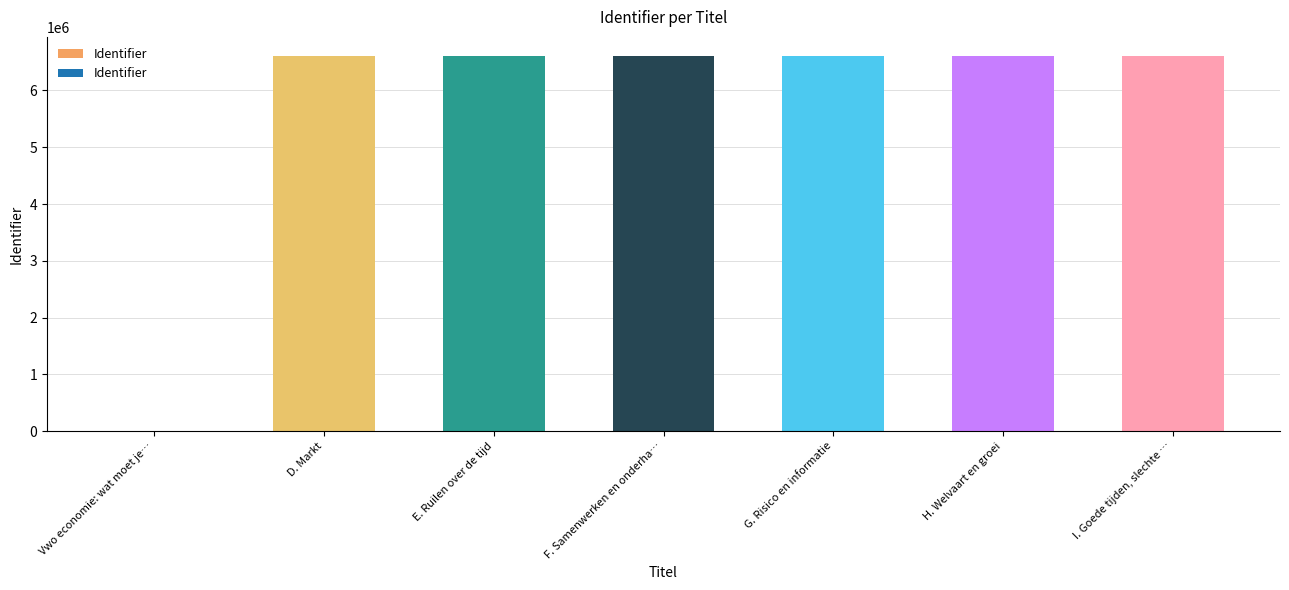

What is the sum of all values?

39682410